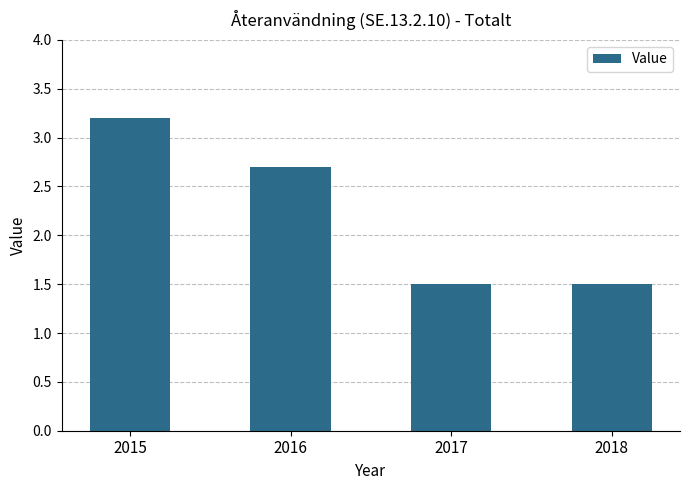

What is the sum of all values?

8.9